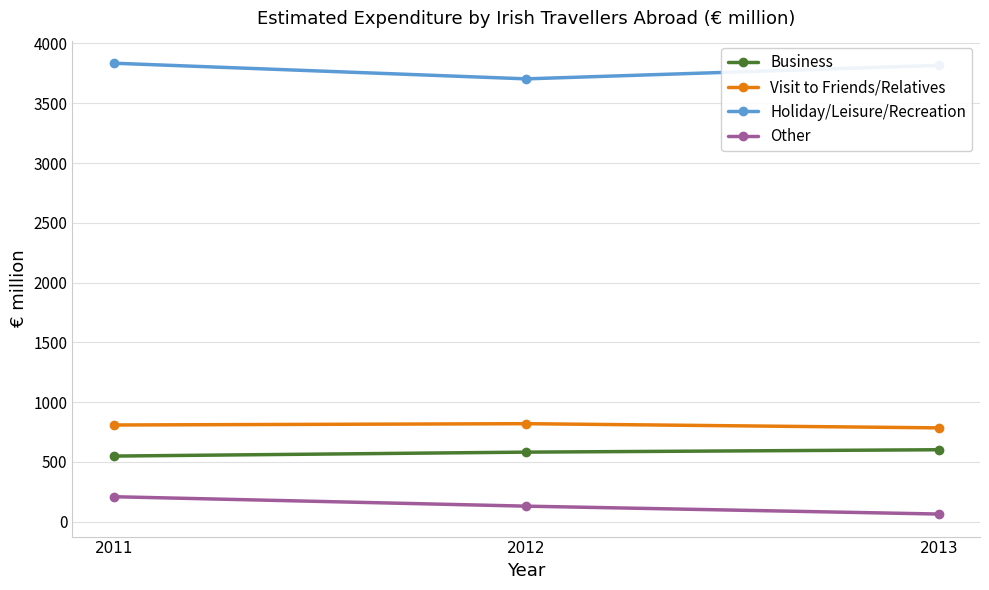

What is the difference between the second highest and minimum values in the Holiday/Leisure/Recreation series?

113